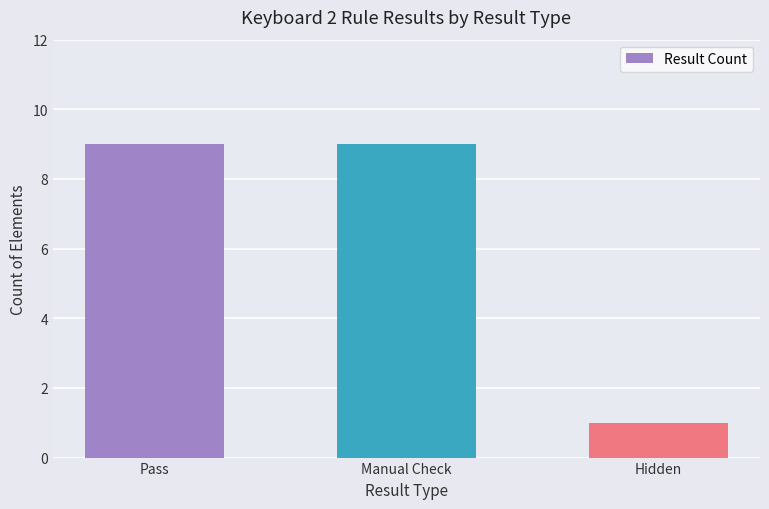

What is the sum of all values?

19